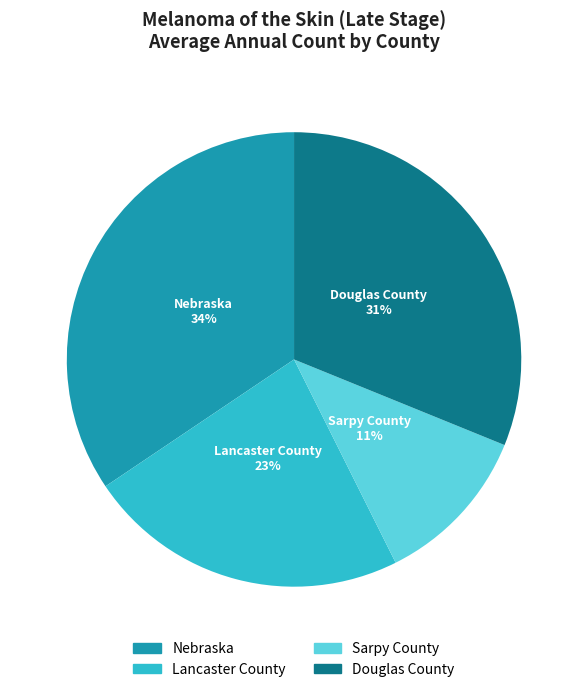

Approximately how many times larger is the value at Lancaster County compared to Nebraska?

0.7